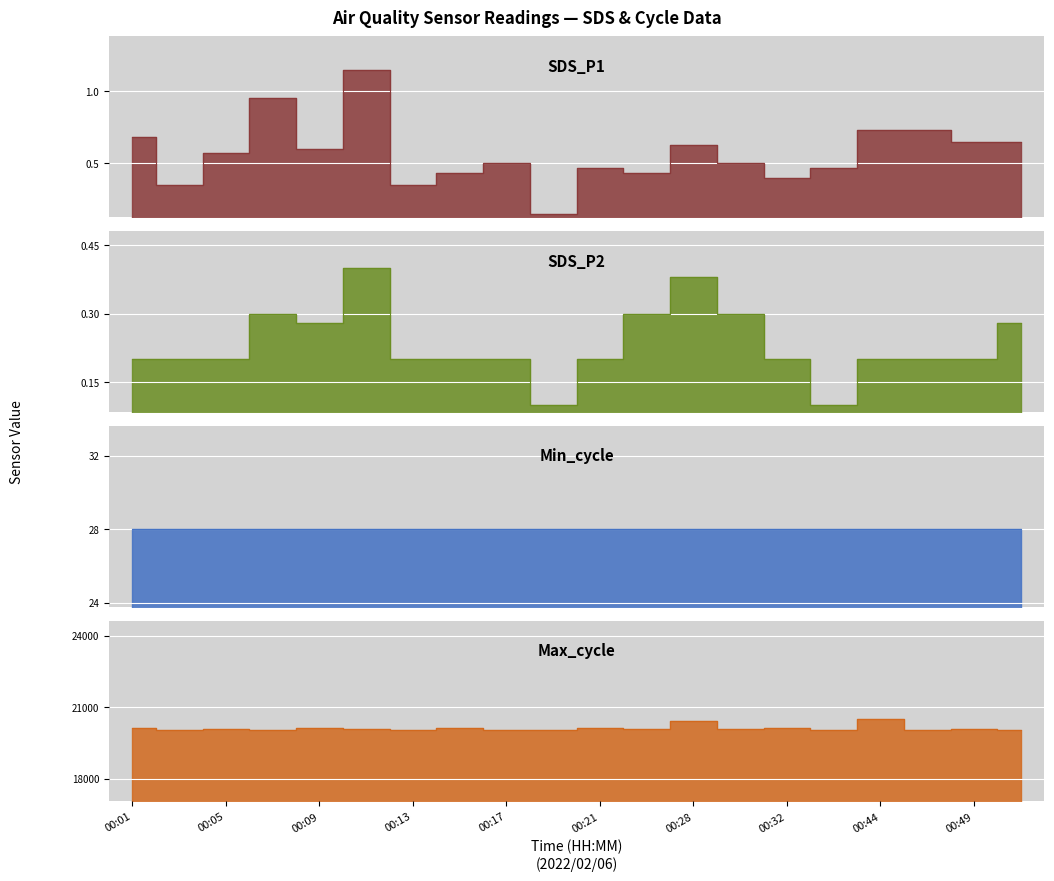

Which label corresponds to the smallest value in the chart?

00:19